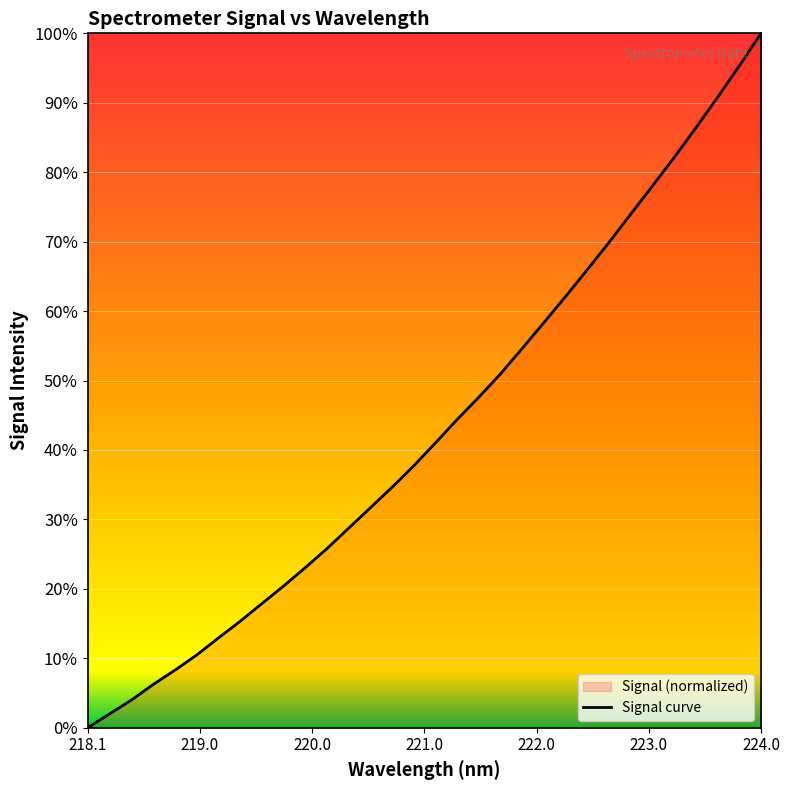

Which category has the highest value across all series?

224.0